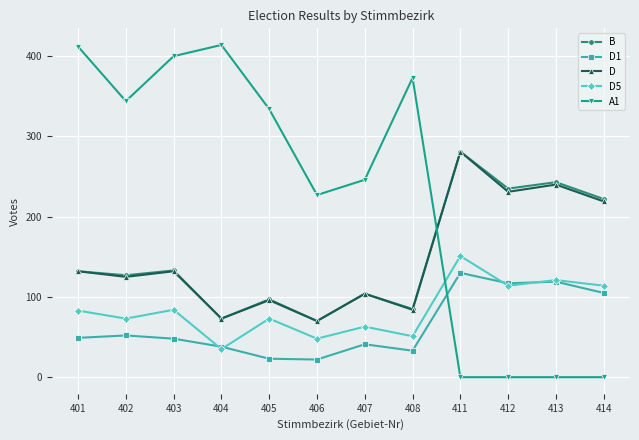

What is the difference between the maximum and minimum values in the D5 series?

116